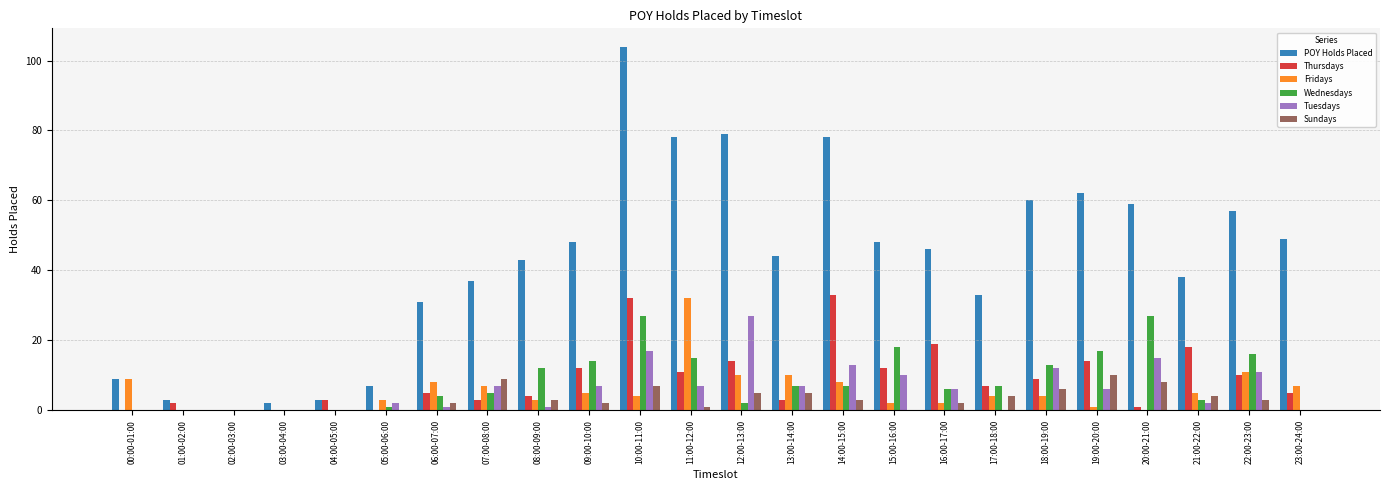

What is the sum of the Thursdays values at 02:00-03:00 and 01:00-02:00?

2